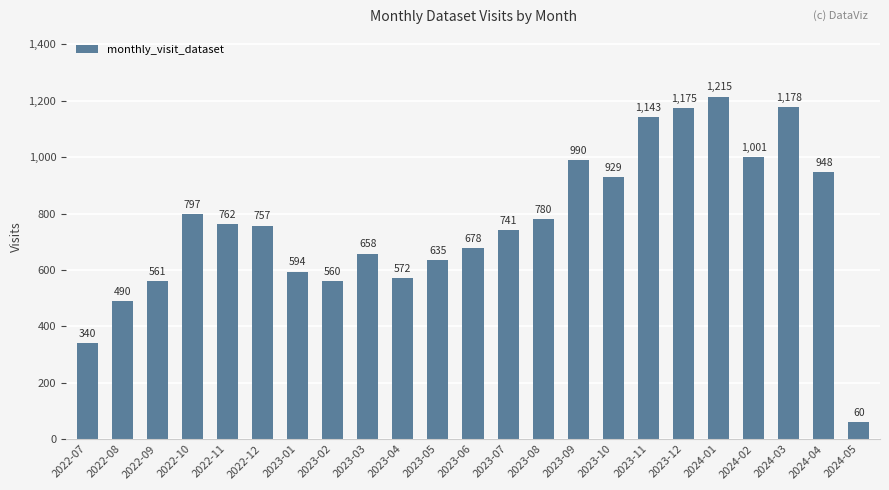

At which category does the chart reach its peak across all series?

2024-01